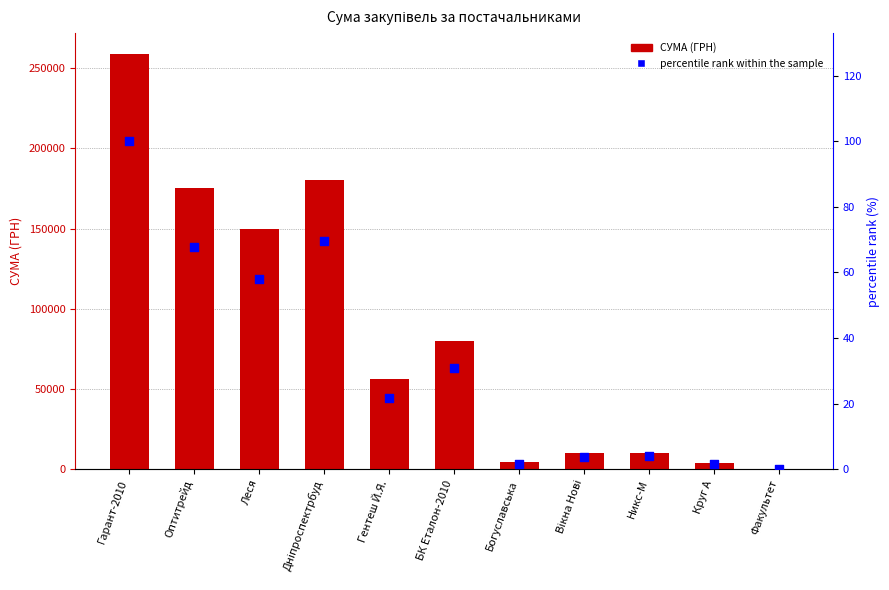

Which series contains the highest Y value?

СУМА (ГРН)